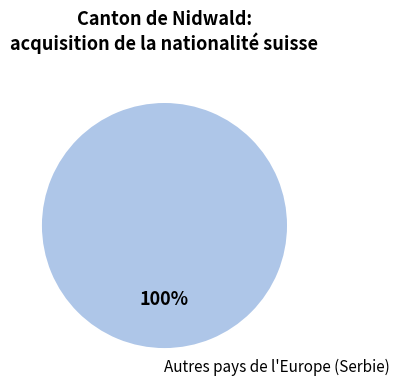

Is there any slice that represents more than half of the pie?

Yes